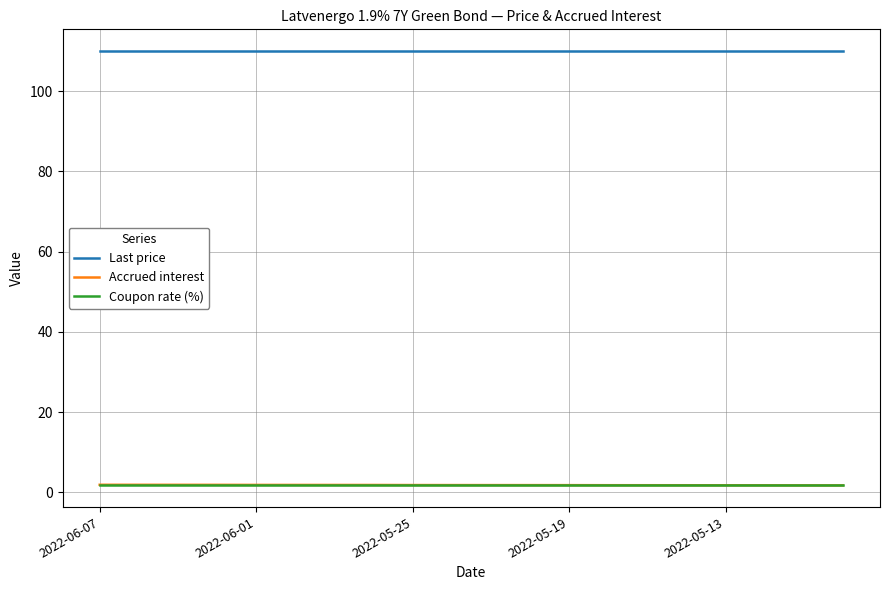

Which series has the largest total across all categories?

Last price